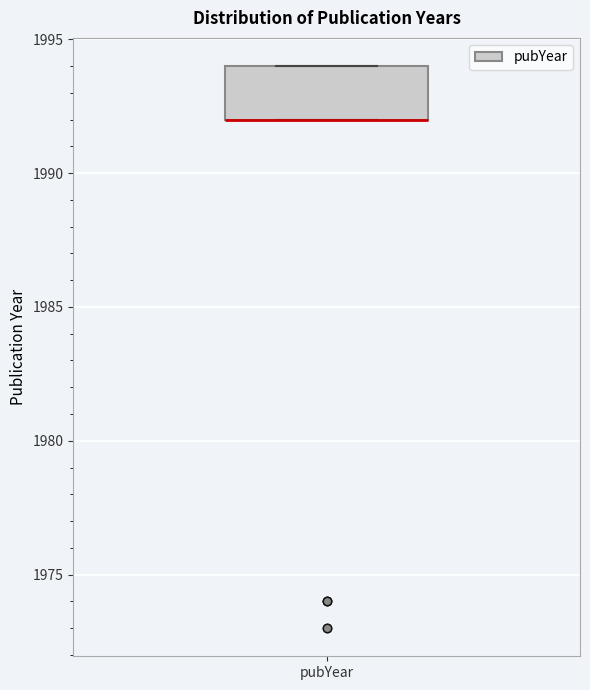

Where is the upper edge of the box for pubYear on the y-axis? The values are not printed on the chart, so give them approximately, as read against the axis.

1994